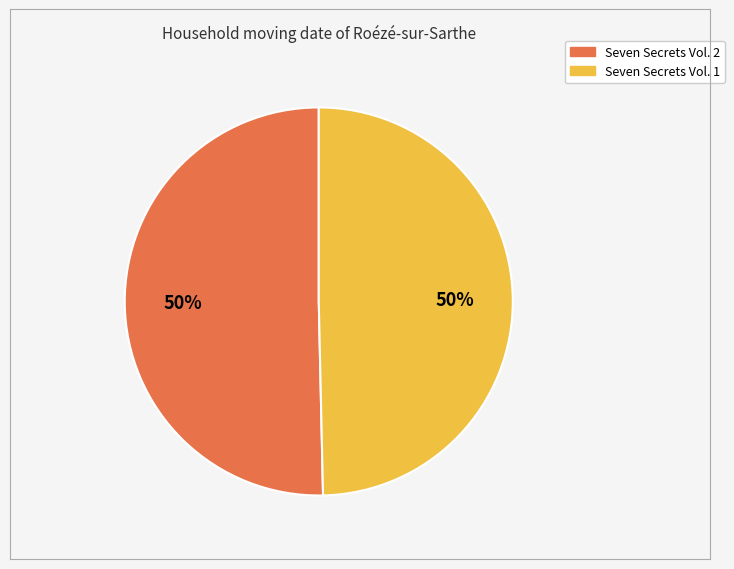

To the nearest percent, what is the average slice percentage?

50%